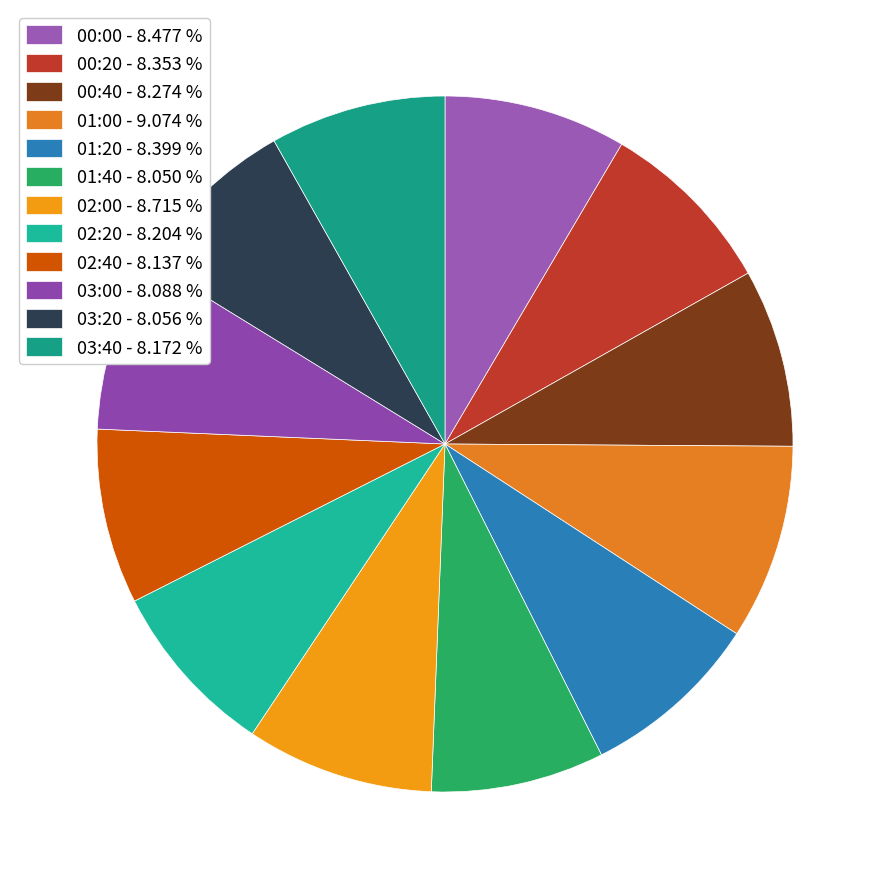

Does any single category account for the majority?

No